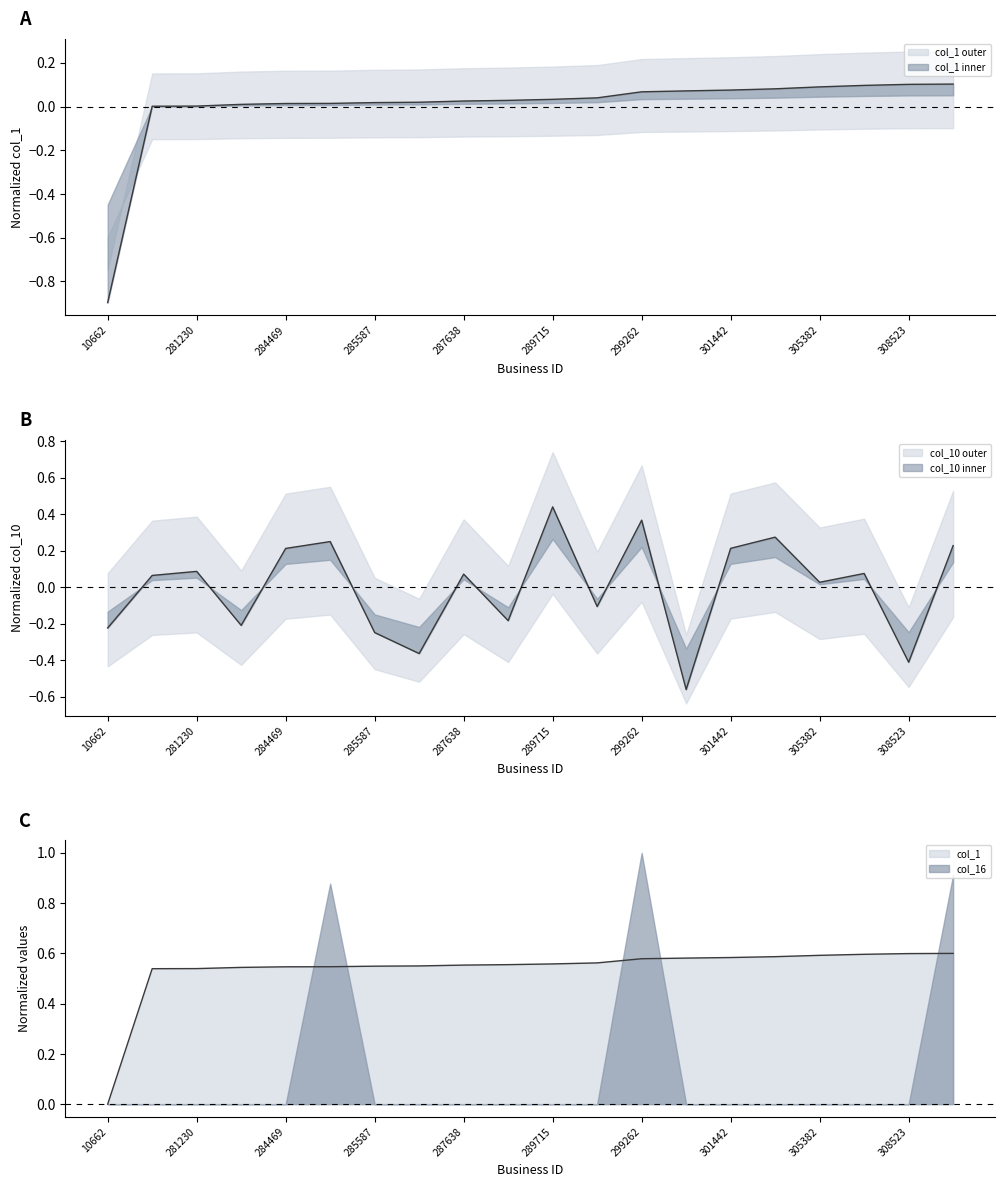

List the series in order of their overall mean, lowest first.

col_10, col_1